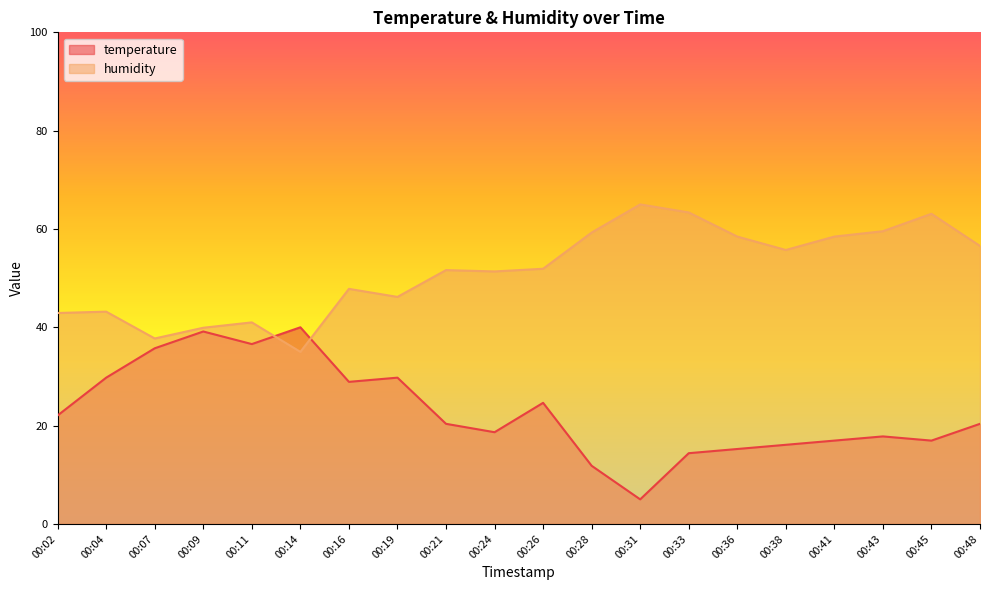

What is the value of the humidity point at the 4th from the left?

39.9